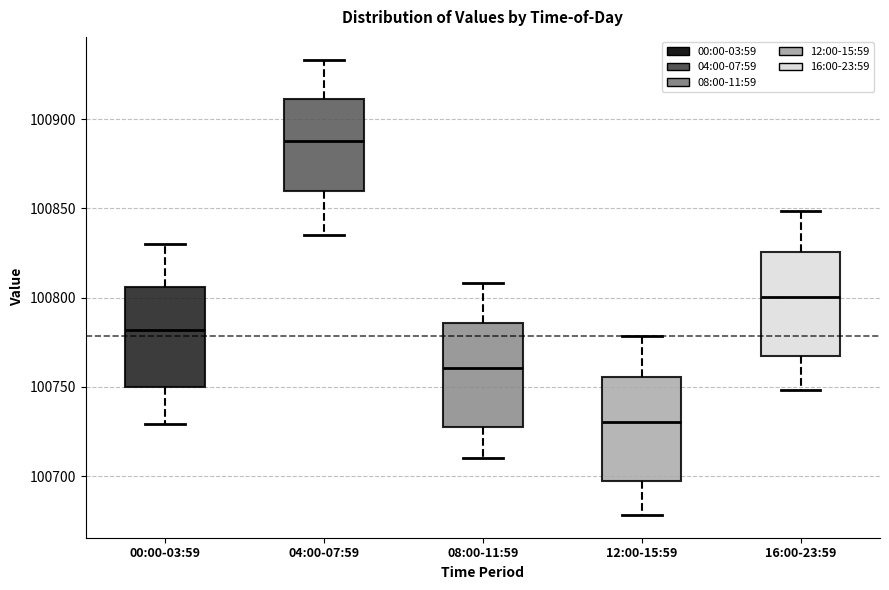

Where does the upper whisker of the box for 12:00-15:59 end on the y-axis? The values are not printed on the chart, so give them approximately, as read against the axis.

100780